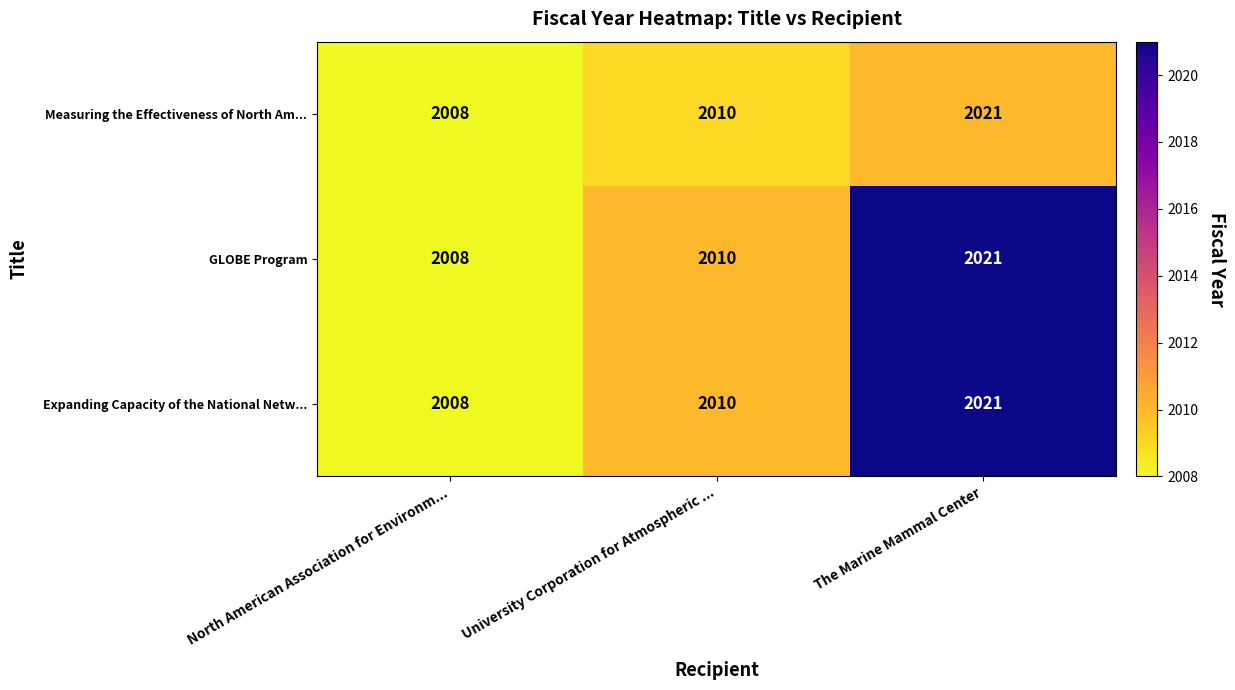

What is the highest value of the Expanding Capacity of the National Netw... series?

2021